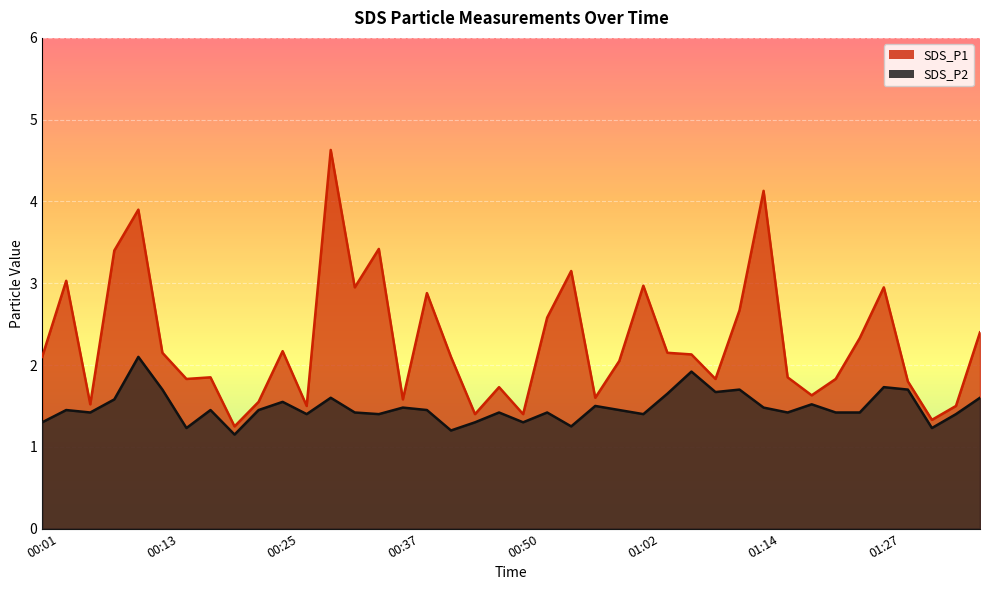

What is the label of the 29th point from the right?

00:28